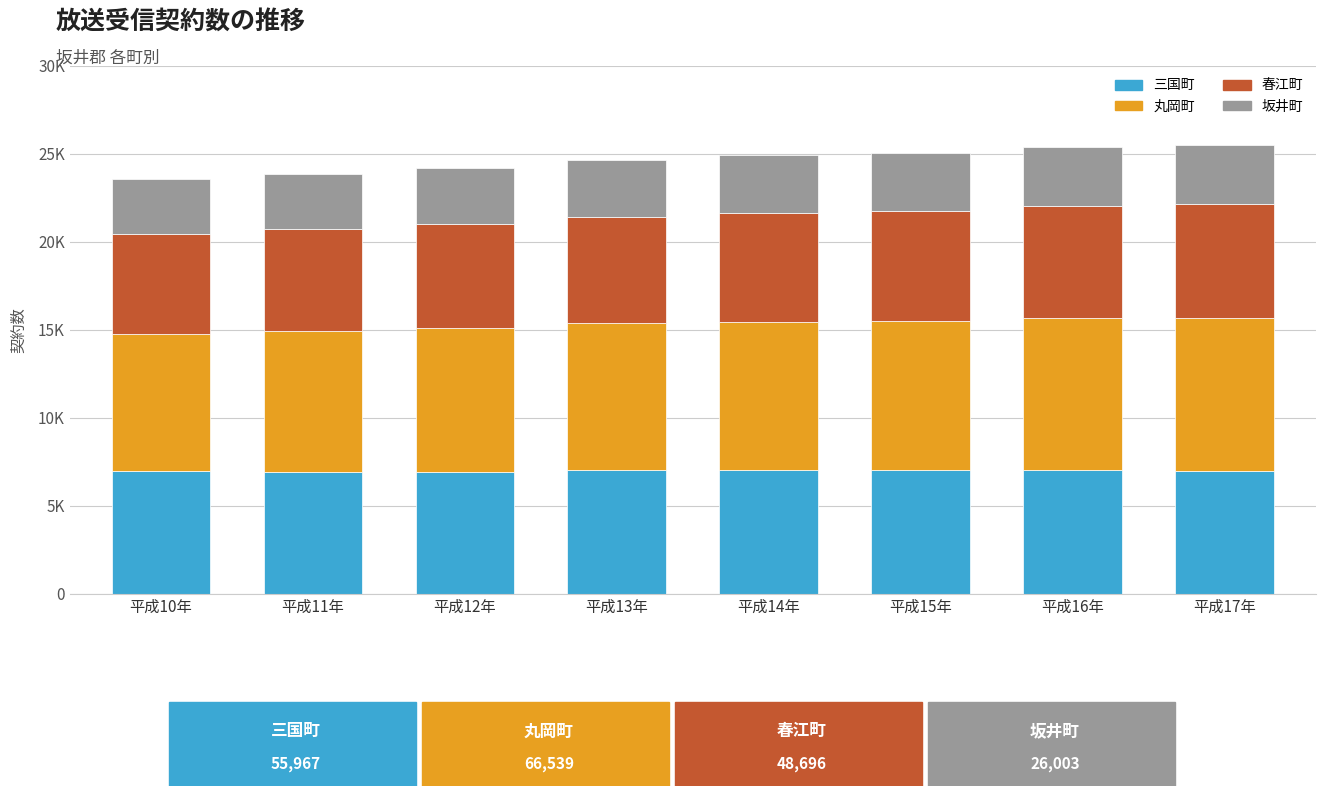

Are the bars grouped side by side (vs. stacked)?

No